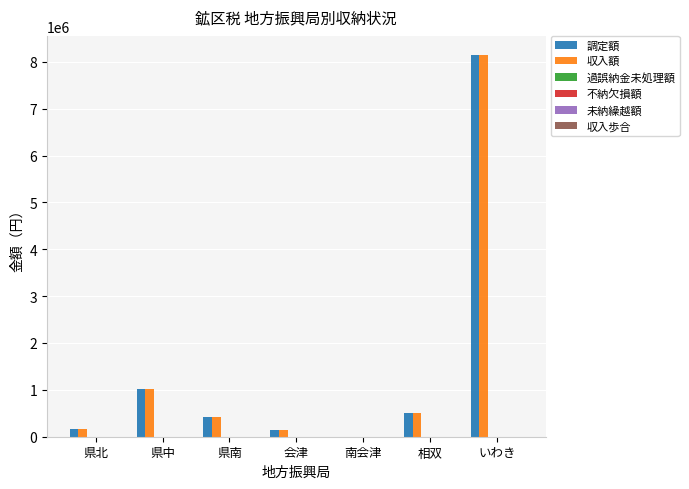

How many values in 調定額 are above zero?

6